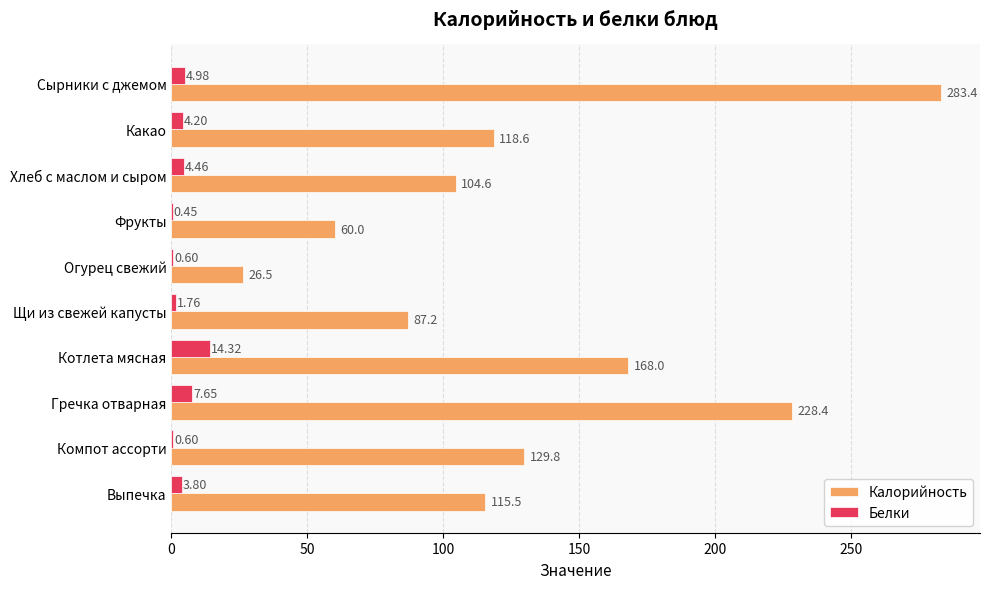

At which category is the sum across all series the highest?

Сырники с джемом